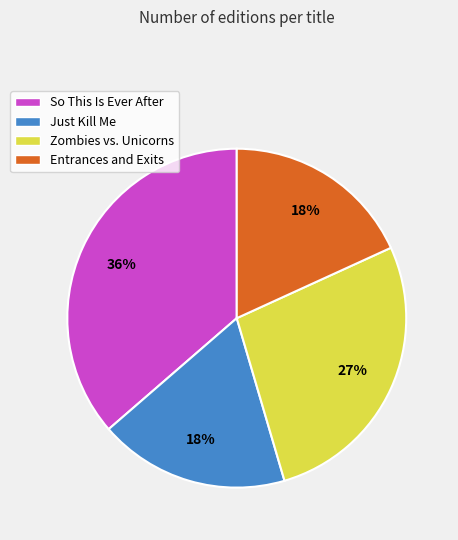

Is it true that So This Is Ever After is 36% of the pie?

True